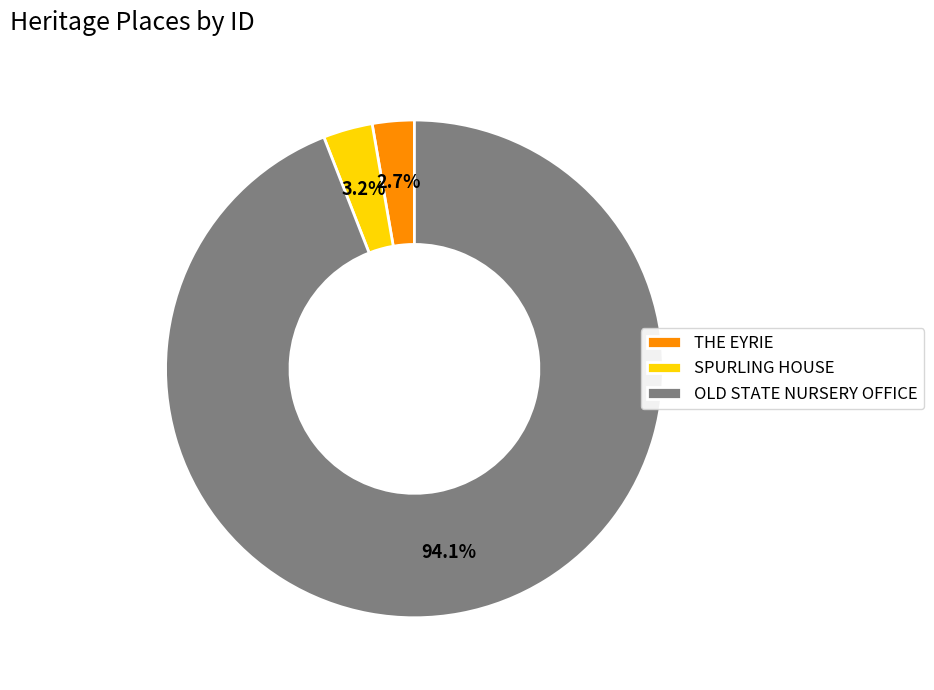

Which has a higher value, OLD STATE NURSERY OFFICE or SPURLING HOUSE?

OLD STATE NURSERY OFFICE